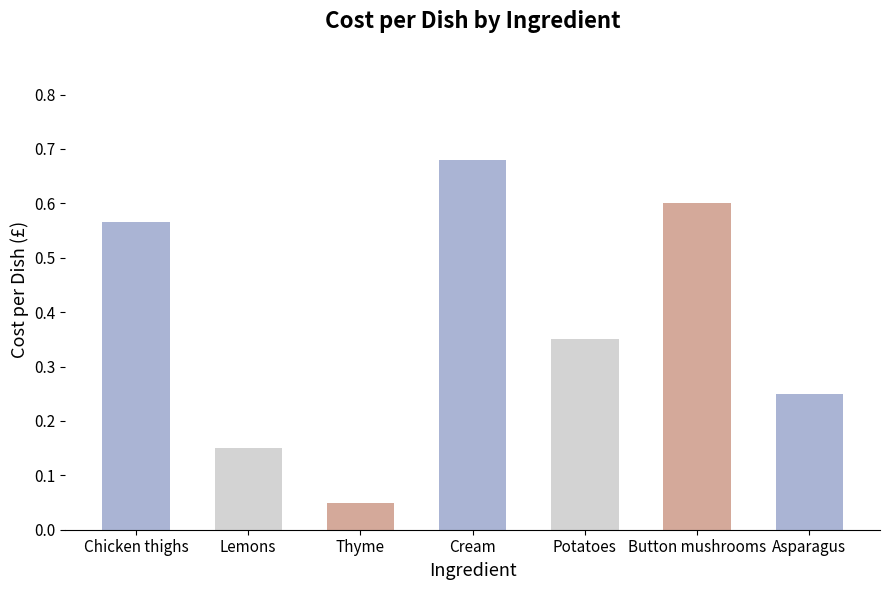

Does the chart contain stacked bars?

No